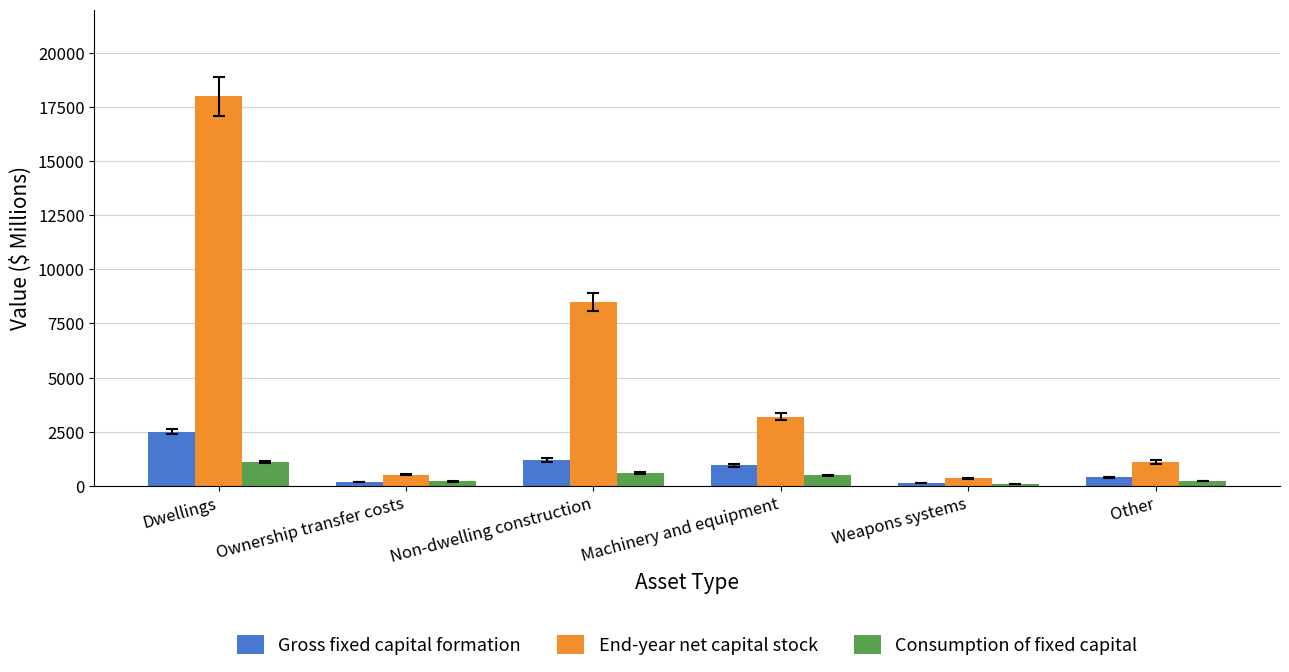

How many values in the End-year net capital stock series are below 3200?

3